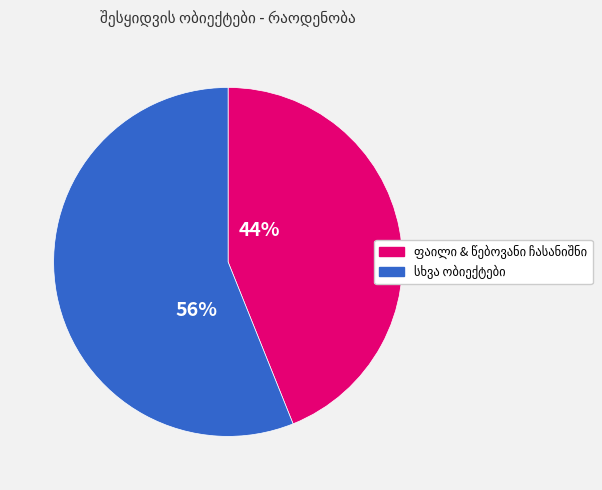

How many segments does this pie chart have?

2